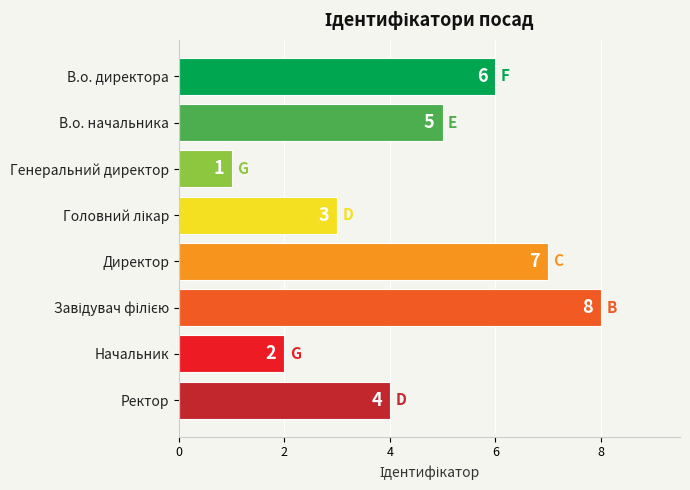

True or false: the data shows 2 at Начальник.

True